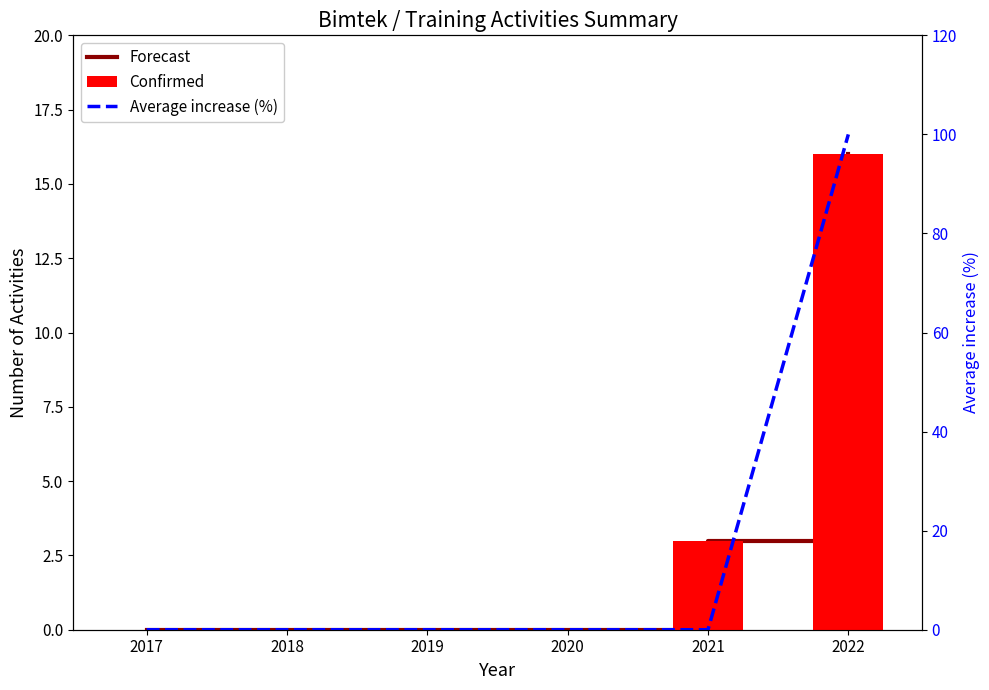

Rank the series by their maximum value, from highest to lowest.

Average increase (%), Forecast, Confirmed